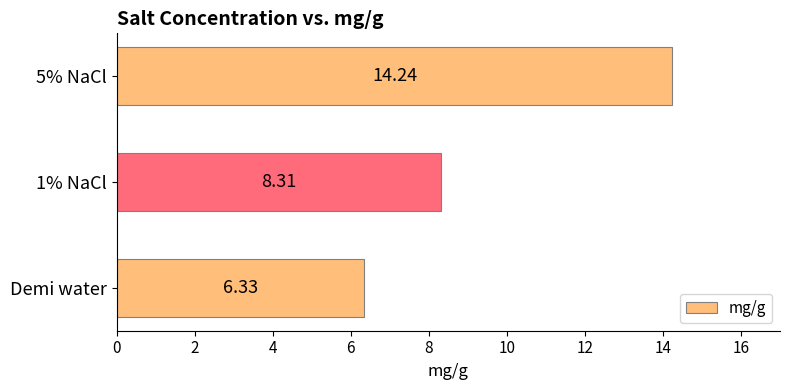

What is the sum of the values at 5% NaCl and Demi water?

20.6